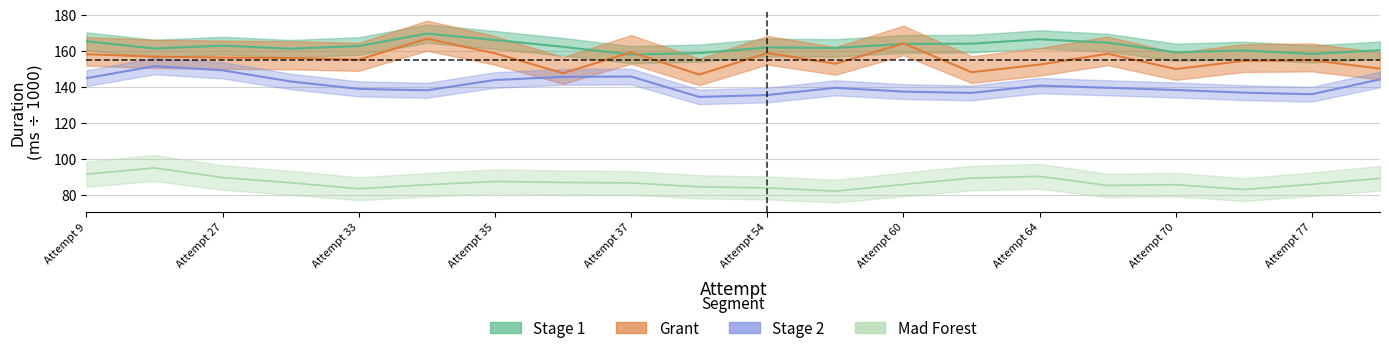

True or false: Grant and Stage 2 intersect in this chart.

False